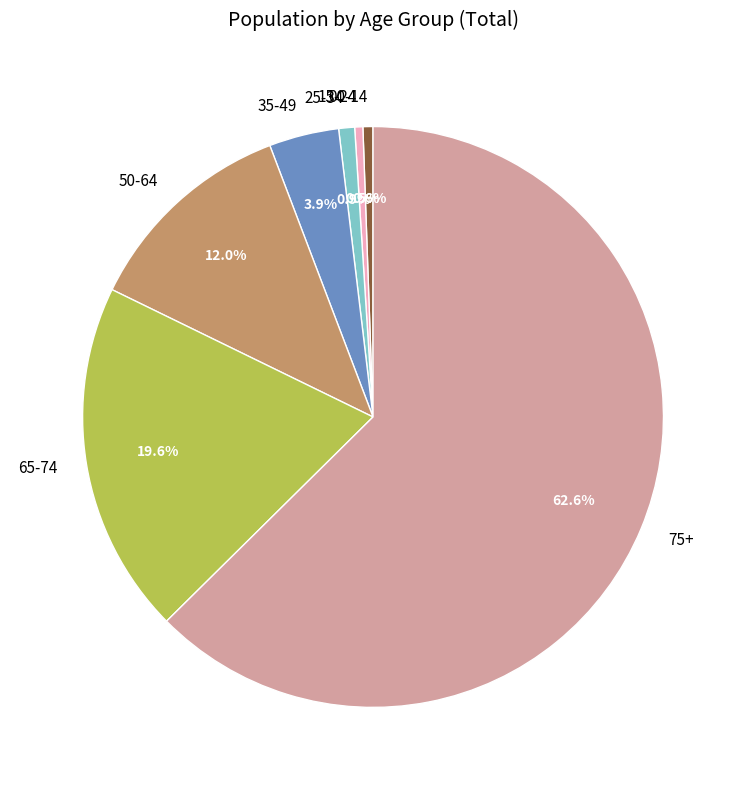

What is the majority slice?

75+